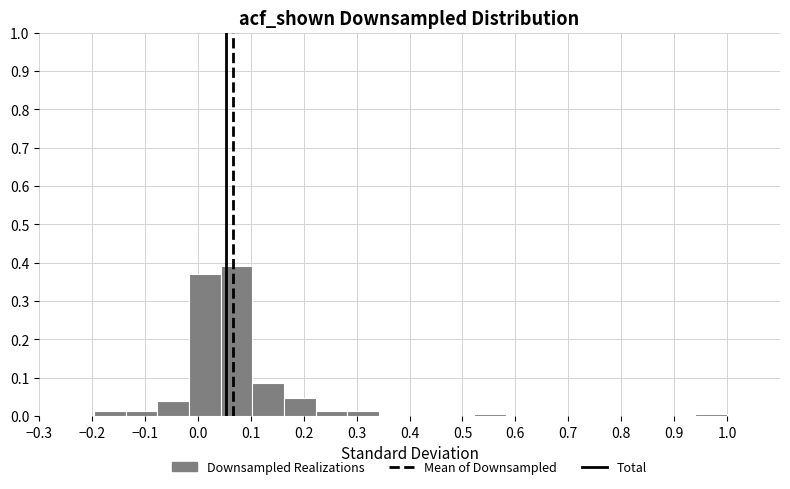

How tall is the bar that spans -0.02 to 0.04 on the x-axis? Neither the bar edges nor the heights are printed on the chart, so give them approximately, as read against the axes.

0.37